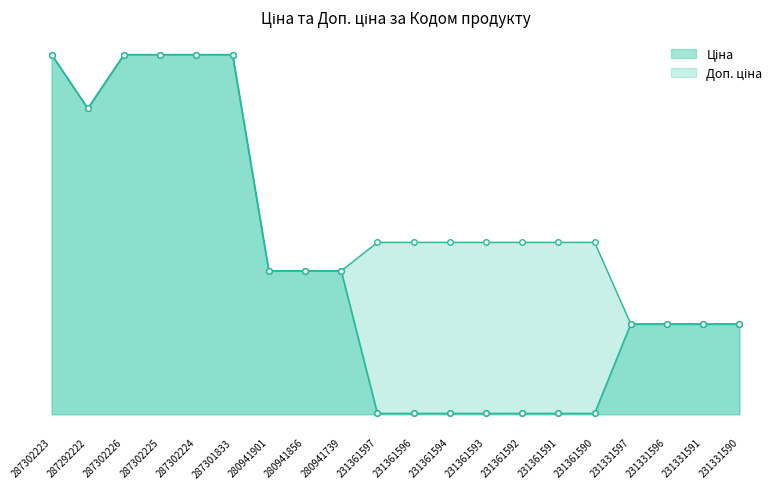

List the series in order of their peak value, highest first.

Ціна, Доп. ціна